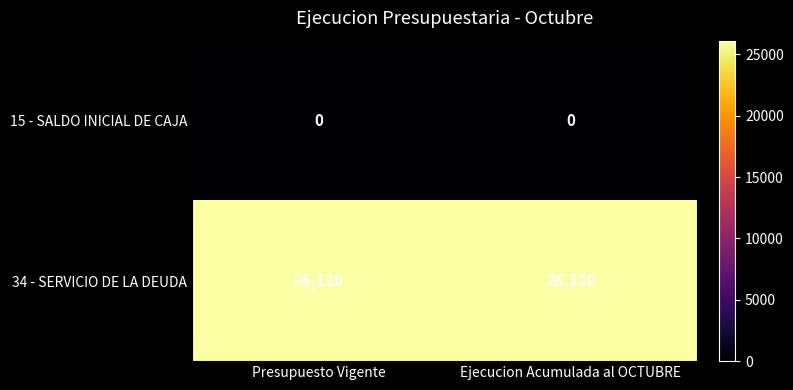

The value of 34 - SERVICIO DE LA DEUDA at Ejecucion Acumulada al OCTUBRE is 10089. True or false?

False